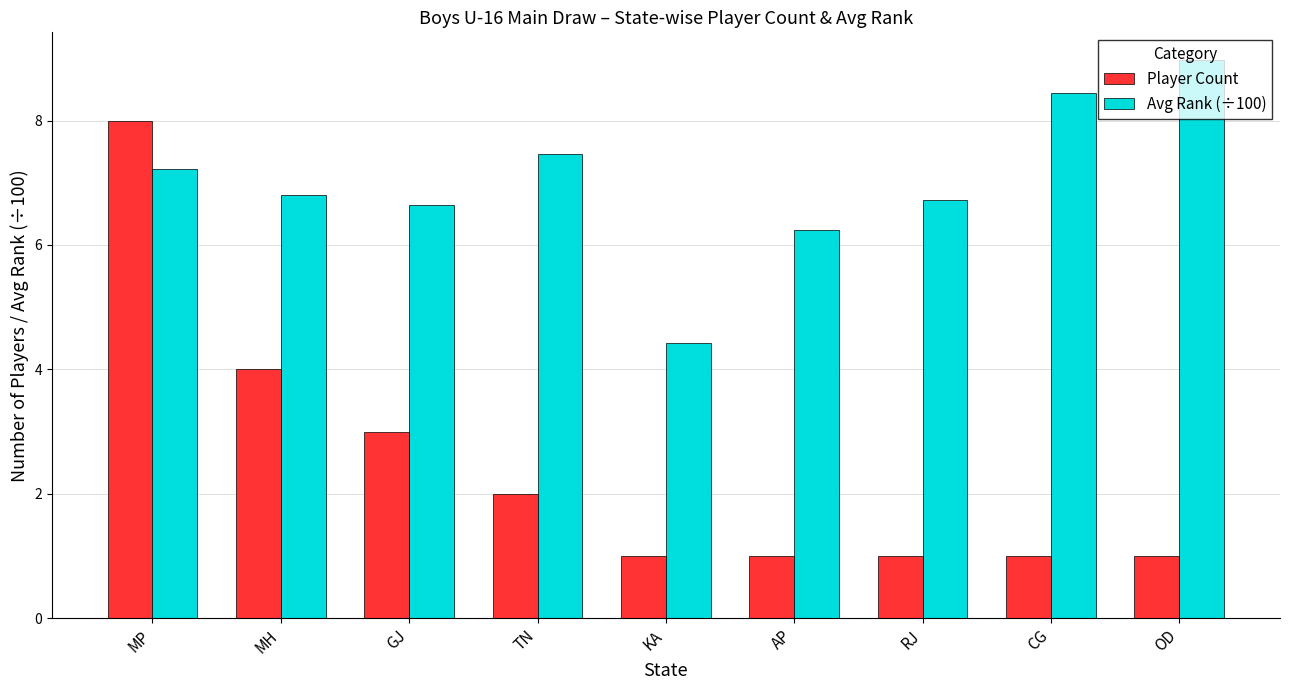

What is the label of the 5th bar from the left?

KA